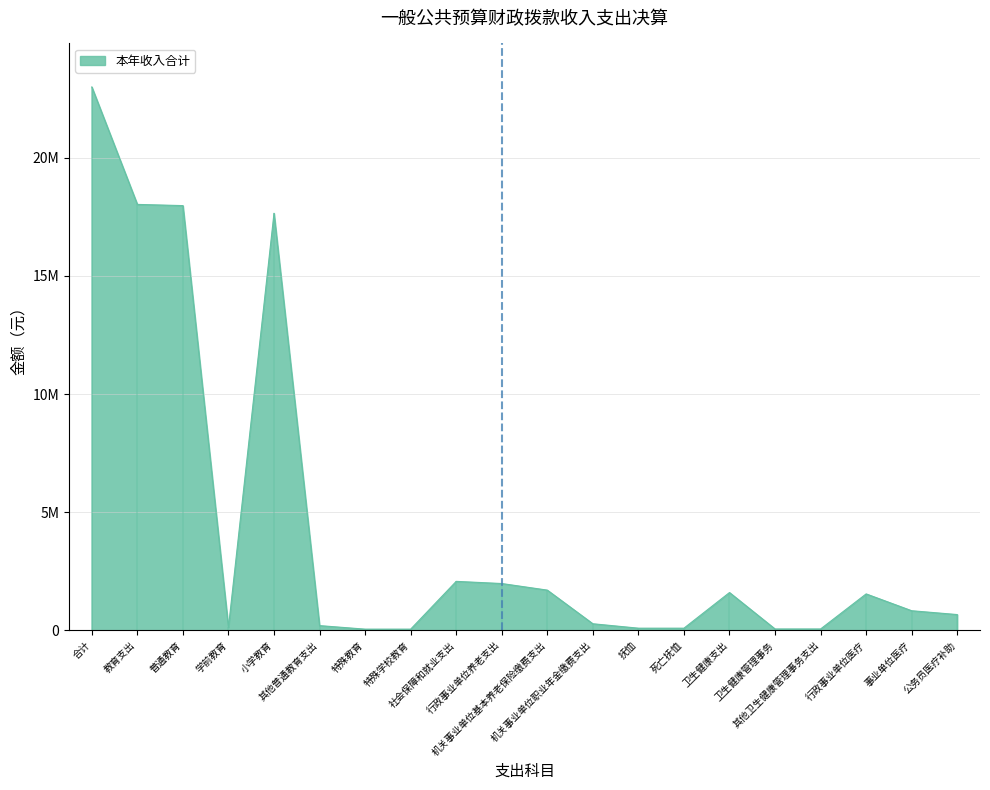

Approximately how many times larger is the value at 行政事业单位养老支出 compared to 普通教育?

0.1